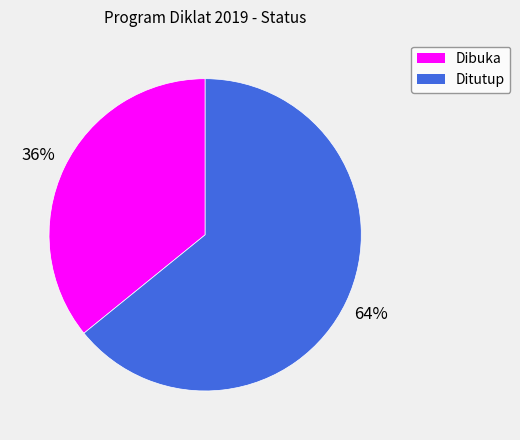

Which has a higher value, Dibuka or Ditutup?

Ditutup